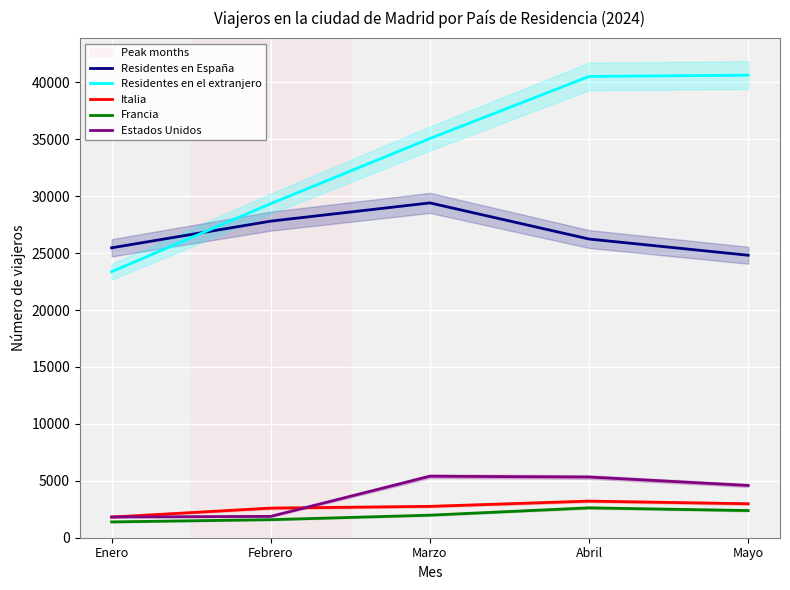

At which label does Italia reach its peak?

Abril